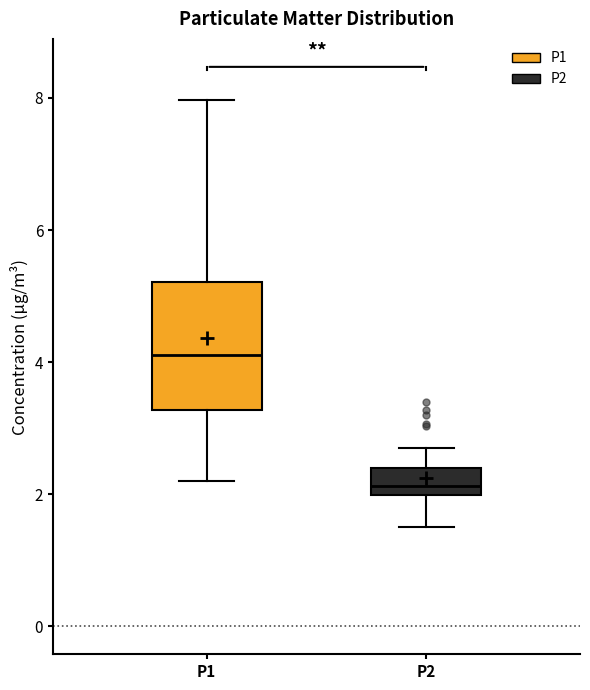

Which box has the lowest median line?

P2